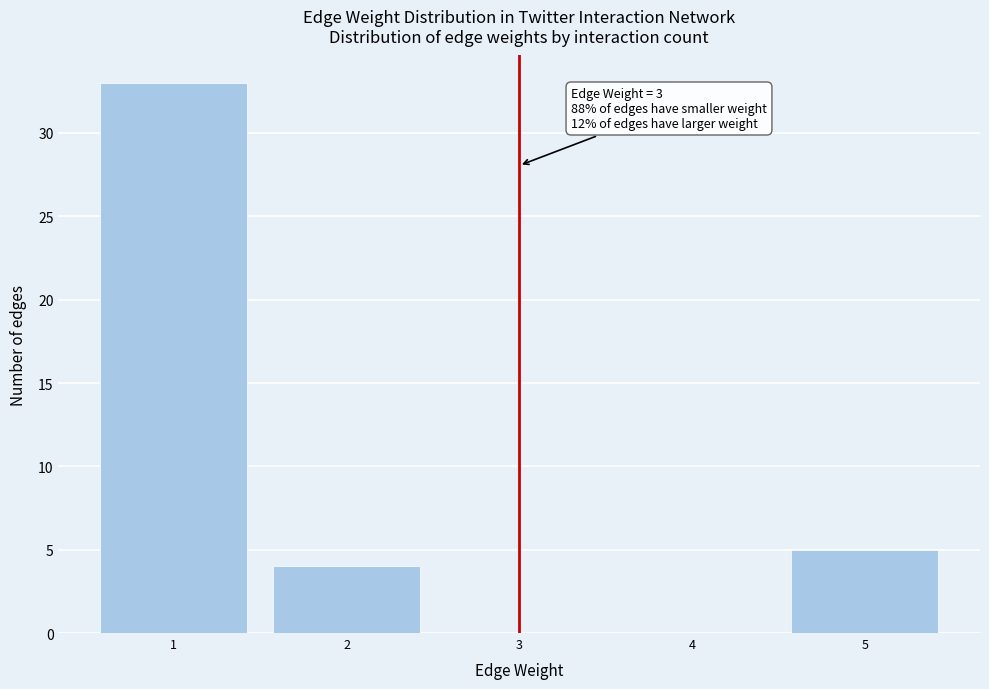

Which range on the x-axis has the tallest bar?

0.5 to 1.5